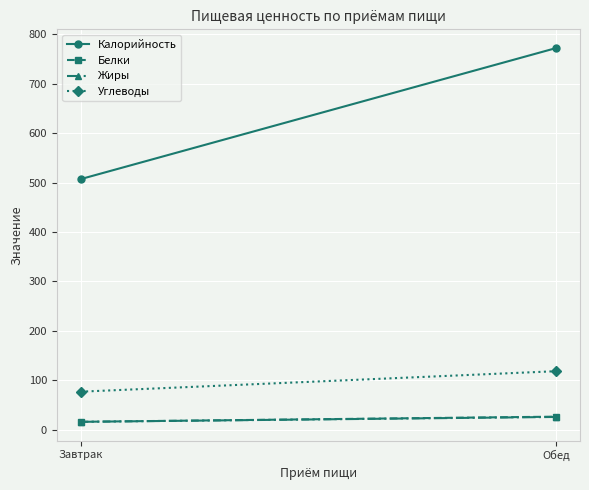

What value does the Калорийность series have at Обед?

772.4